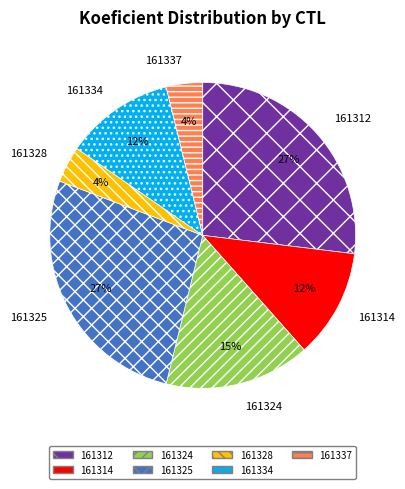

Does 161328 represent more than half of the total?

No